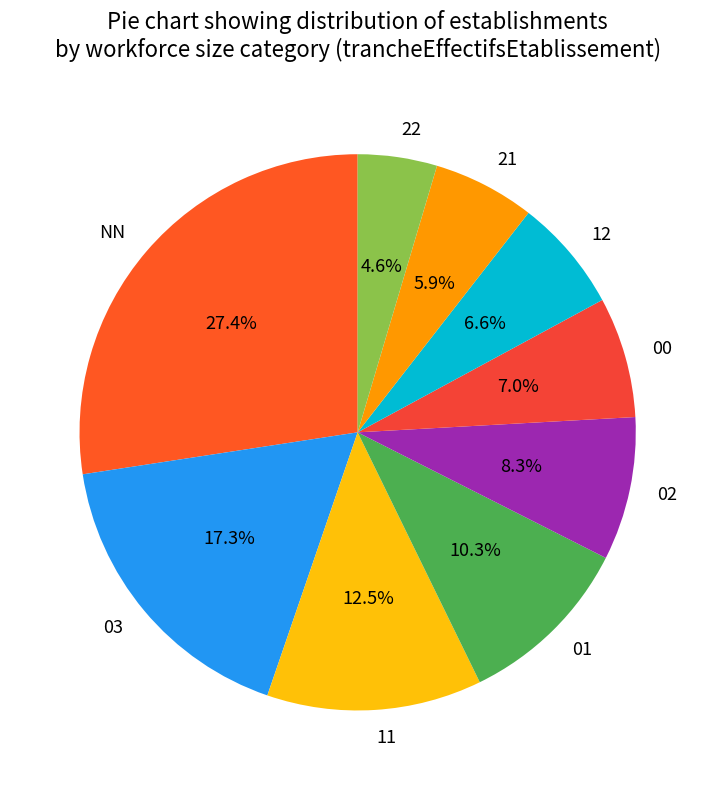

How much of the chart is everything except 01?

89.7%